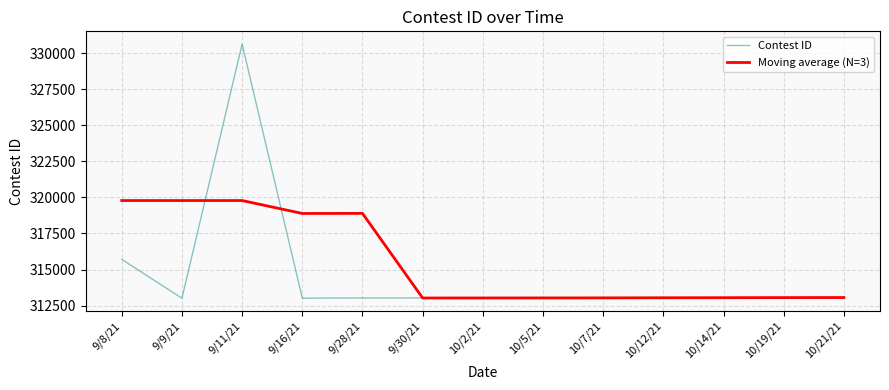

At which category is the sum across all series the highest?

9/11/21